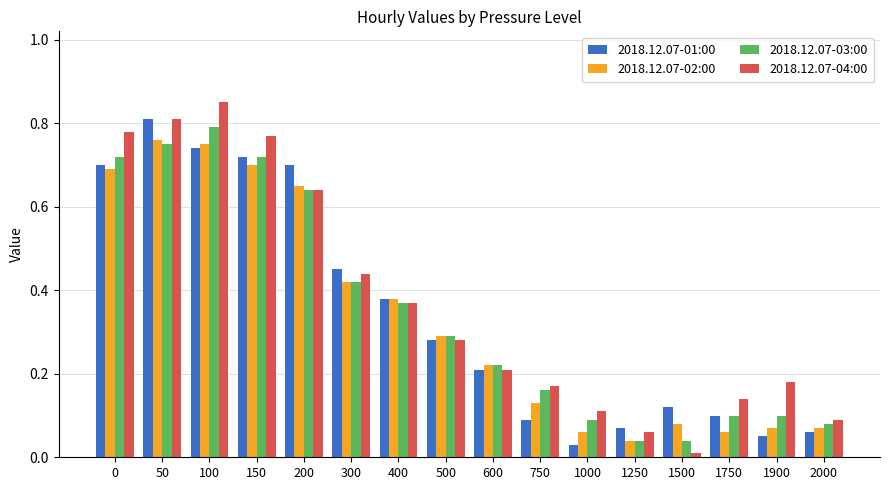

How many bars are there in each group?

4